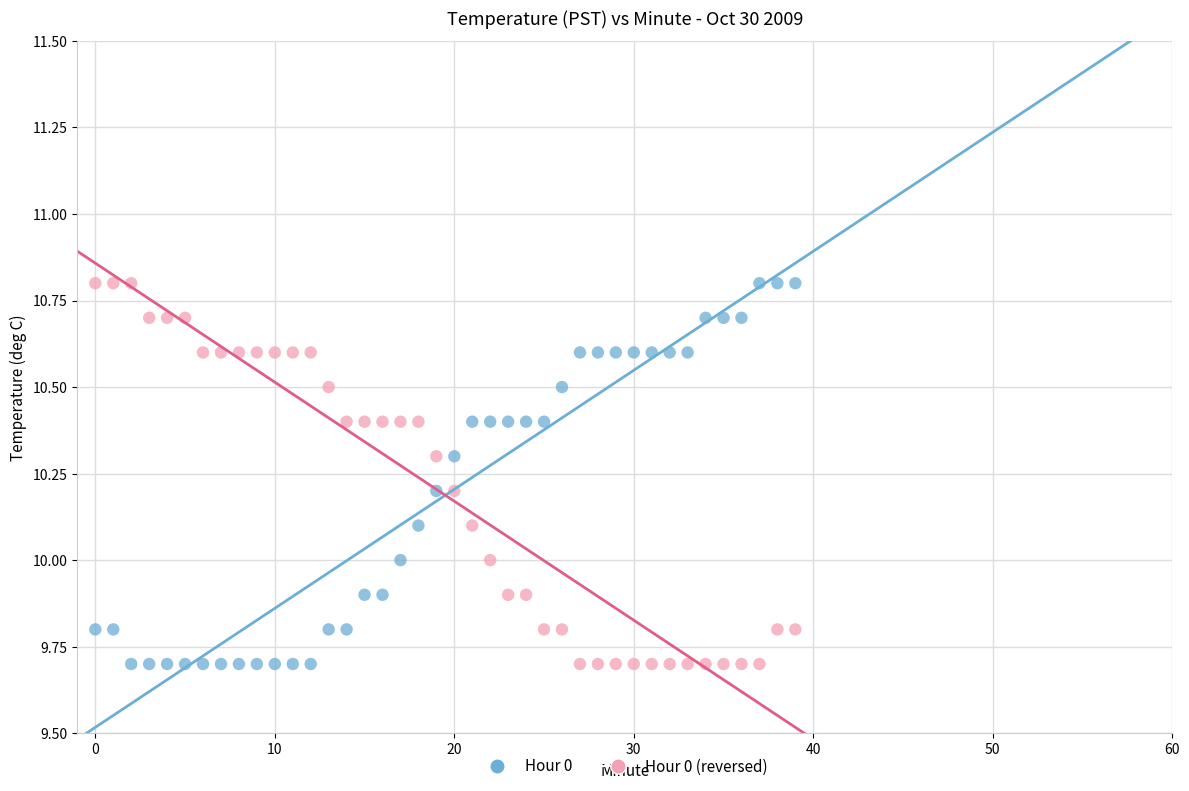

Across all data points, what is the range of Y values (max minus min)?

1.1